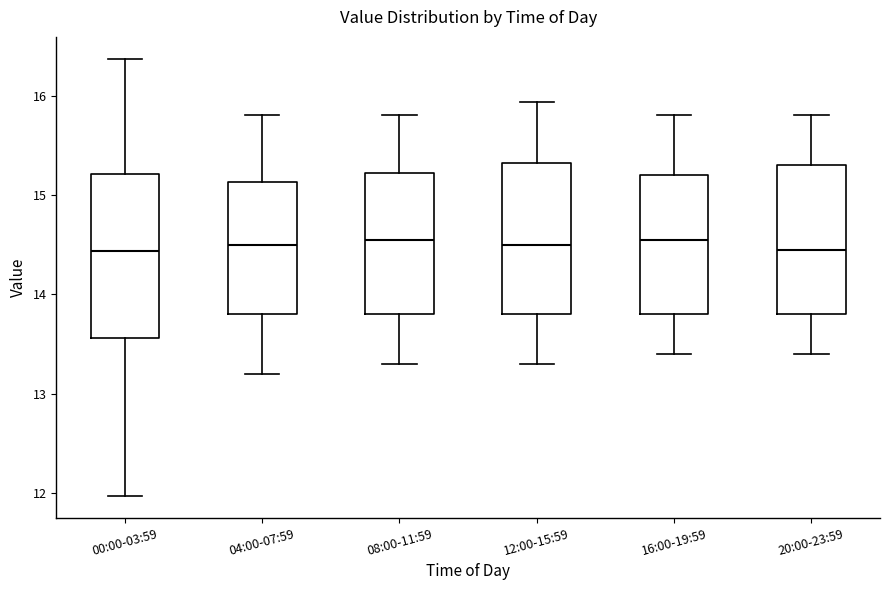

Reading left to right, read every box against the y-axis: the position of its median line, the range the box covers, and the ends of its whiskers. The values are not printed on the chart, so give them approximately, as read against the axis.

00:00-03:59: median 14.4, box 13.6 to 15.2, whiskers 12.0 to 16.4
04:00-07:59: median 14.5, box 13.8 to 15.1, whiskers 13.2 to 15.8
08:00-11:59: median 14.6, box 13.8 to 15.2, whiskers 13.3 to 15.8
12:00-15:59: median 14.5, box 13.8 to 15.3, whiskers 13.3 to 15.9
16:00-19:59: median 14.6, box 13.8 to 15.2, whiskers 13.4 to 15.8
20:00-23:59: median 14.5, box 13.8 to 15.3, whiskers 13.4 to 15.8